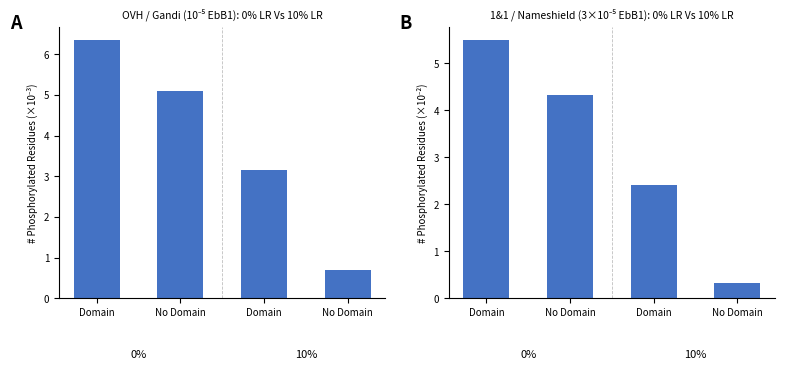

What is the ratio of the value at No Domain to the value at Domain?

0.1